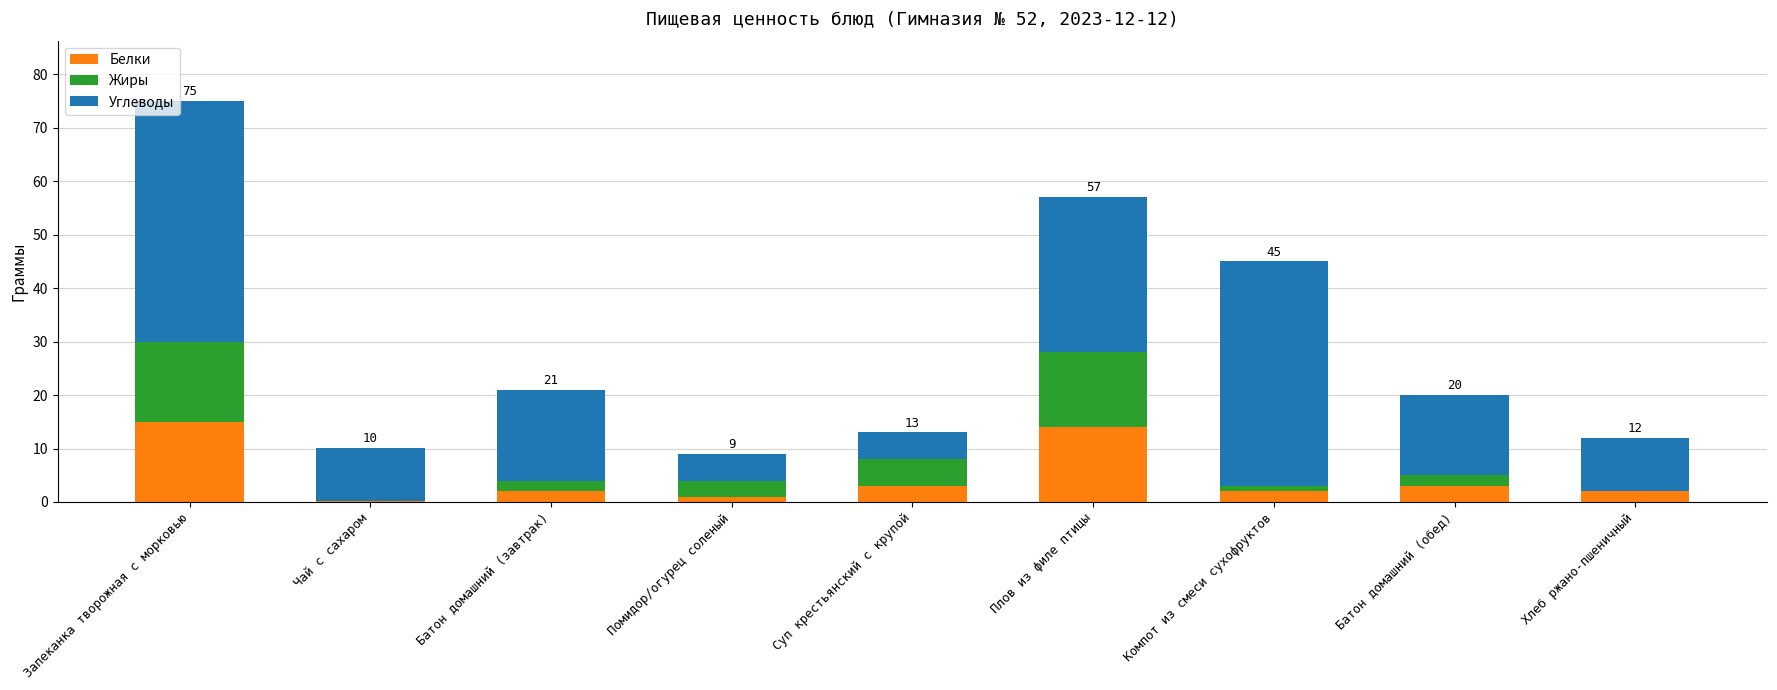

Does the chart contain stacked bars?

Yes